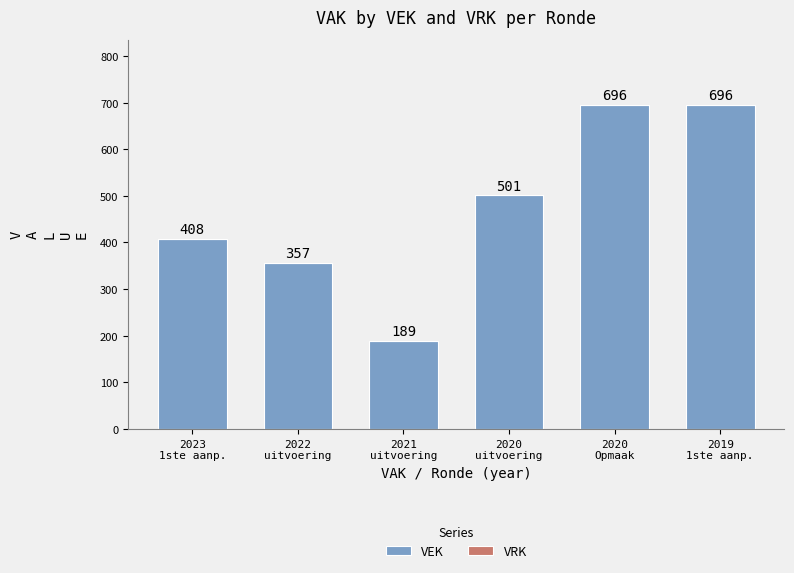

What is the value of the 1st bar from the left?

408